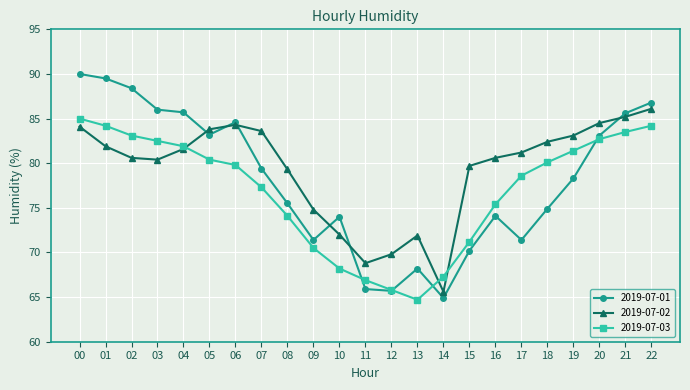

What is the value of the 2019-07-03 point at the 16th from the left?

71.2